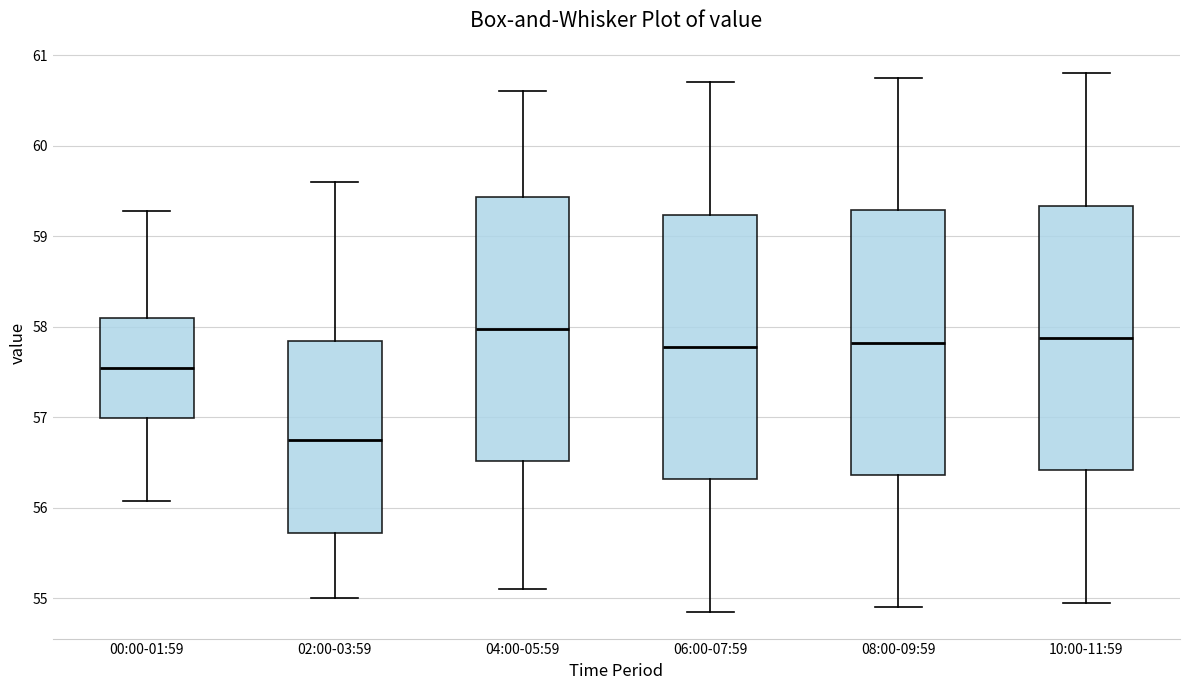

Where does the lower whisker of the box for 10:00-11:59 end on the y-axis? The values are not printed on the chart, so give them approximately, as read against the axis.

55.0